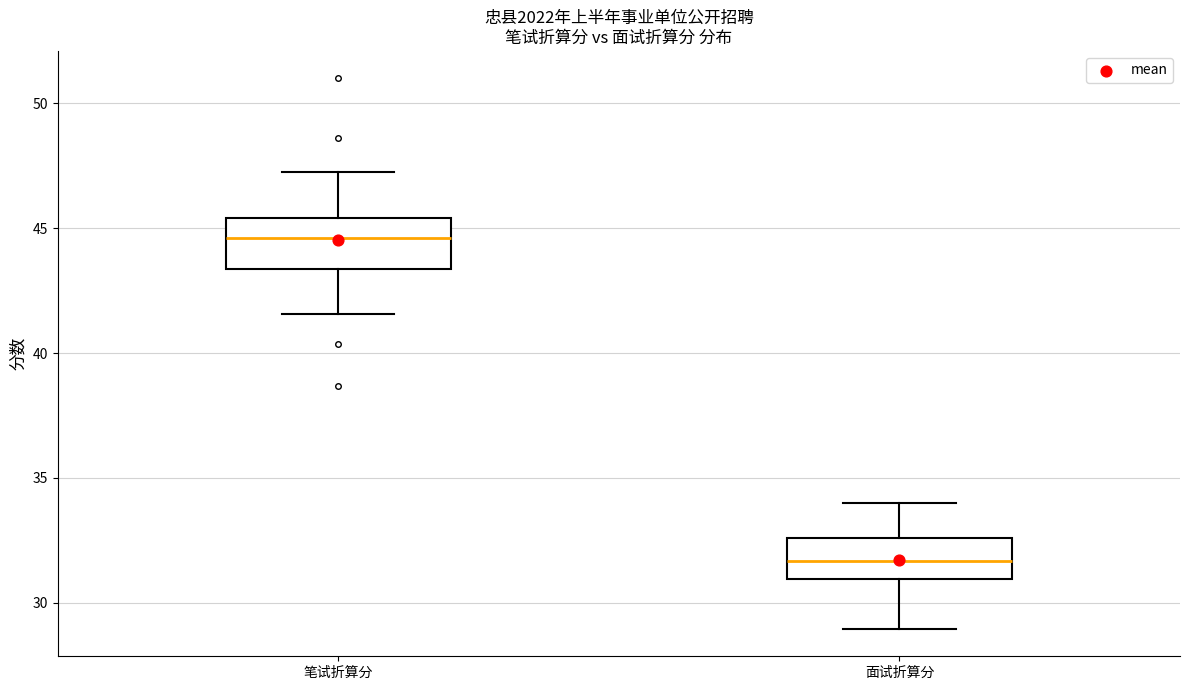

Reading left to right, transcribe this box plot: for each box, give where its median line is, the range the box spans, and where its two whiskers end, as read against the y-axis. The values are not printed on the chart, so give them approximately, as read against the axis.

笔试折算分: median 44.5, box 43.5 to 45.5, whiskers 41.5 to 47.5
面试折算分: median 31.5, box 31.0 to 32.5, whiskers 29.0 to 34.0